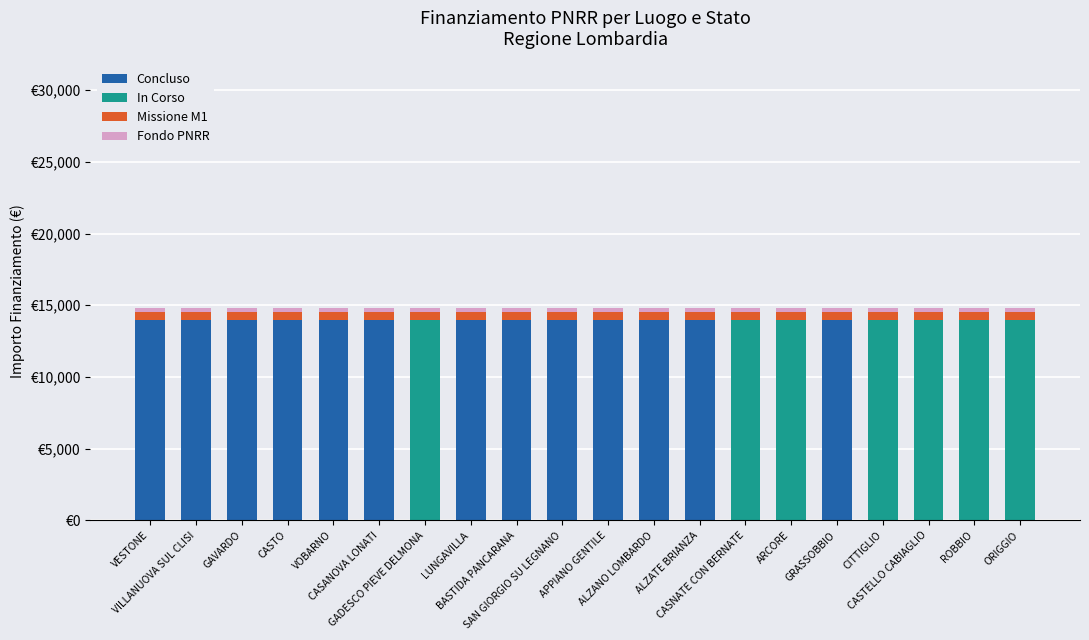

What is the total value across all series at VILLANUOVA SUL CLISI?

14800